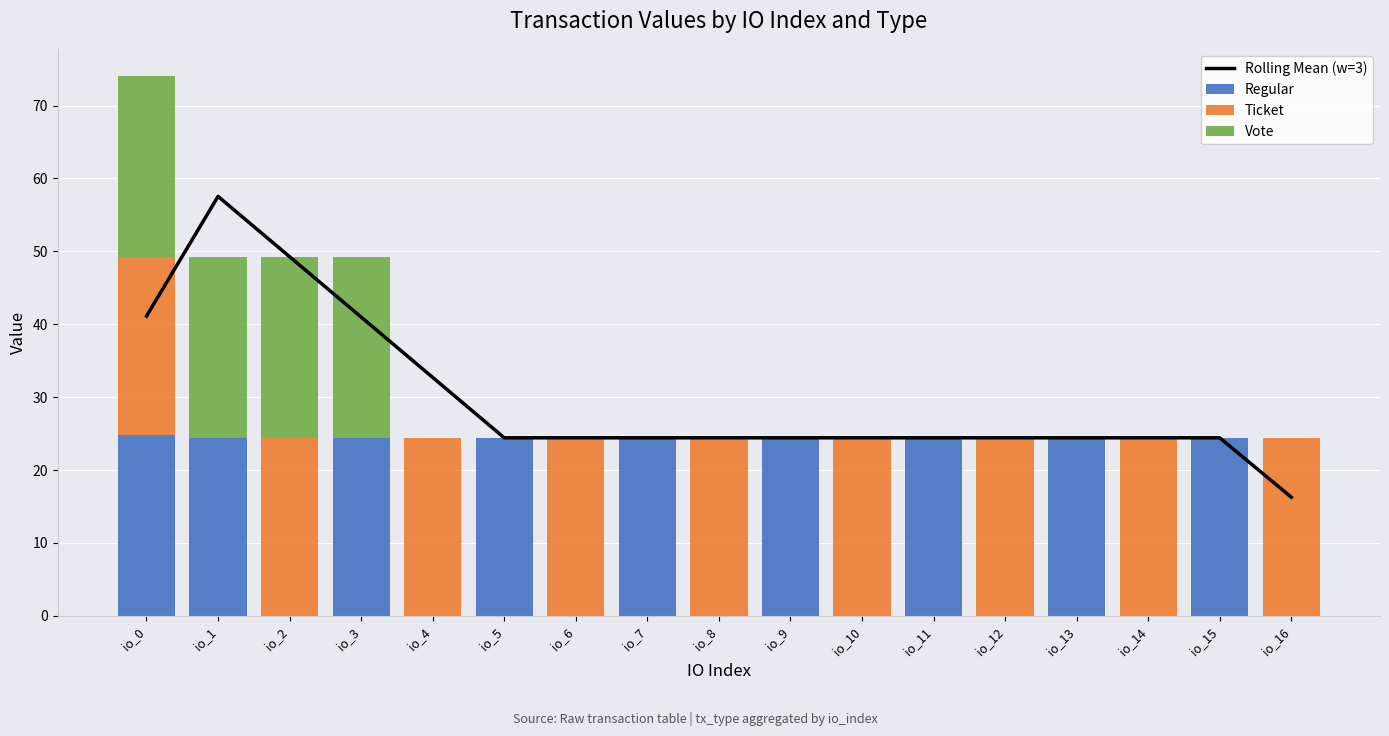

Reading left to right, transcribe all the data shown in this chart.

Rolling Mean (w=3): io_0=41.1	io_1=57.5	io_2=49.3	io_3=41.0	io_4=32.7	io_5=24.4	io_6=24.4	io_7=24.4	io_8=24.4	io_9=24.4	io_10=24.4	io_11=24.4	io_12=24.4	io_13=24.4	io_14=24.4	io_15=24.4	io_16=16.3
Regular: io_0=24.8	io_1=24.4	io_2=0.0	io_3=24.4	io_4=0.0	io_5=24.4	io_6=0.0	io_7=24.4	io_8=0.0	io_9=24.4	io_10=0.0	io_11=24.4	io_12=0.0	io_13=24.4	io_14=0.0	io_15=24.4	io_16=0.0
Ticket: io_0=24.4	io_1=0.0	io_2=24.4	io_3=0.0	io_4=24.4	io_5=0.0	io_6=24.4	io_7=0.0	io_8=24.4	io_9=0.0	io_10=24.4	io_11=0.0	io_12=24.4	io_13=0.0	io_14=24.4	io_15=0.0	io_16=24.4
Vote: io_0=24.8	io_1=24.8	io_2=24.8	io_3=24.8	io_4=0.0	io_5=0.0	io_6=0.0	io_7=0.0	io_8=0.0	io_9=0.0	io_10=0.0	io_11=0.0	io_12=0.0	io_13=0.0	io_14=0.0	io_15=0.0	io_16=0.0